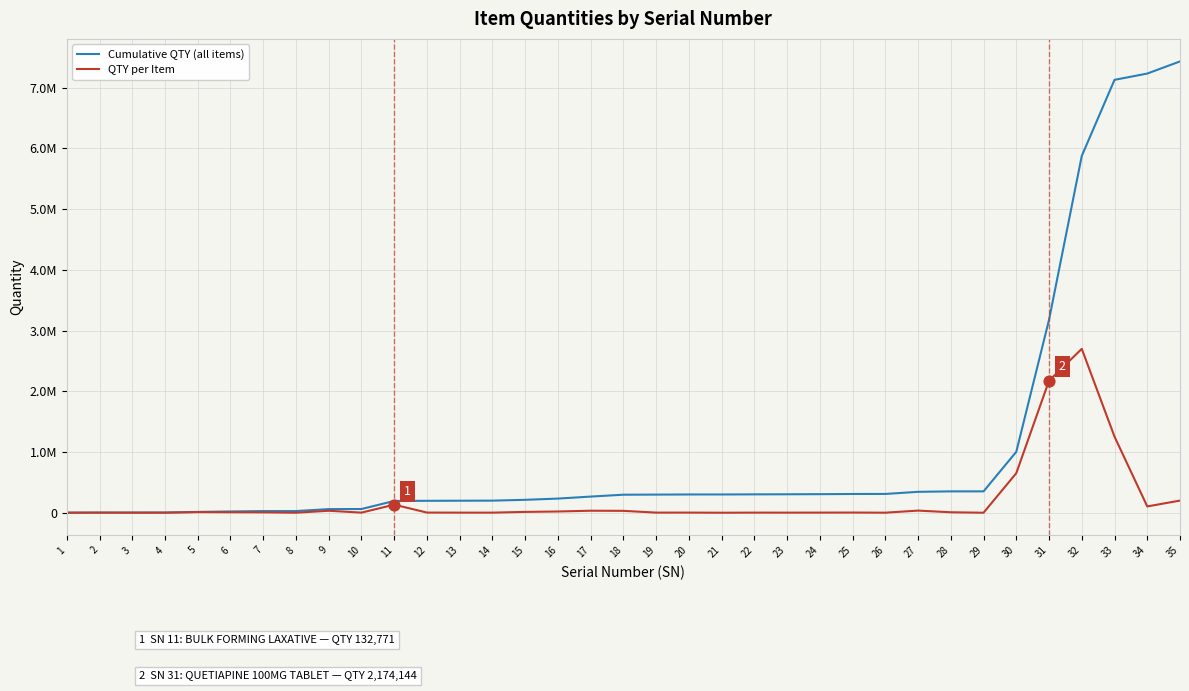

Which series has the largest total across all categories?

Cumulative QTY (all items)